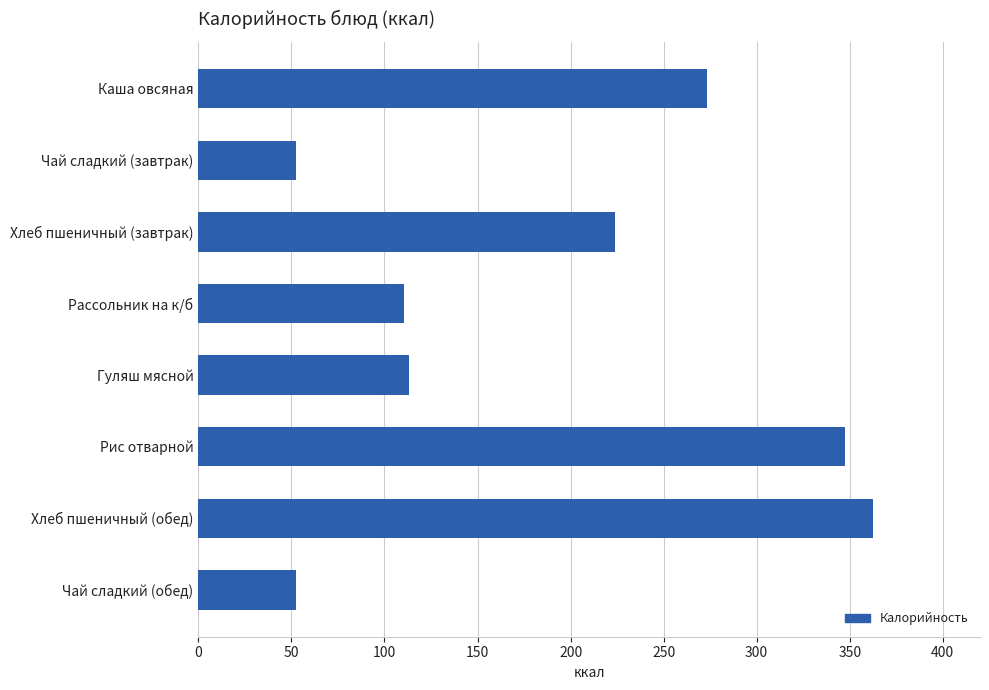

Which label corresponds to the largest value in the chart?

Хлеб пшеничный (обед)